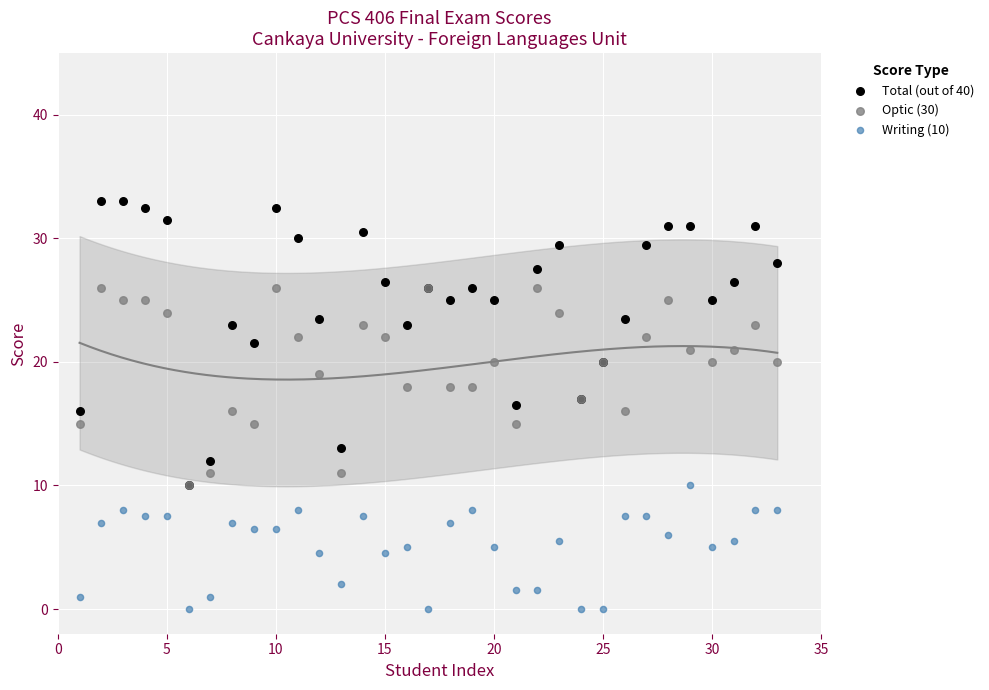

What are all the series names shown in the legend?

Total (out of 40), Optic (30), Writing (10)